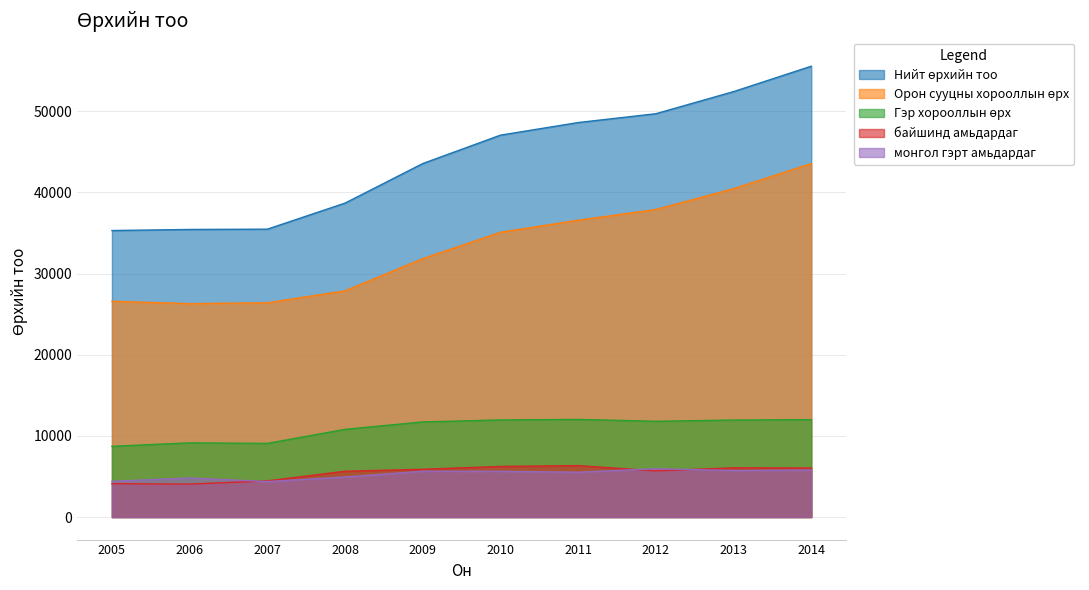

Which series has the widest spread of values?

Нийт өрхийн тоо